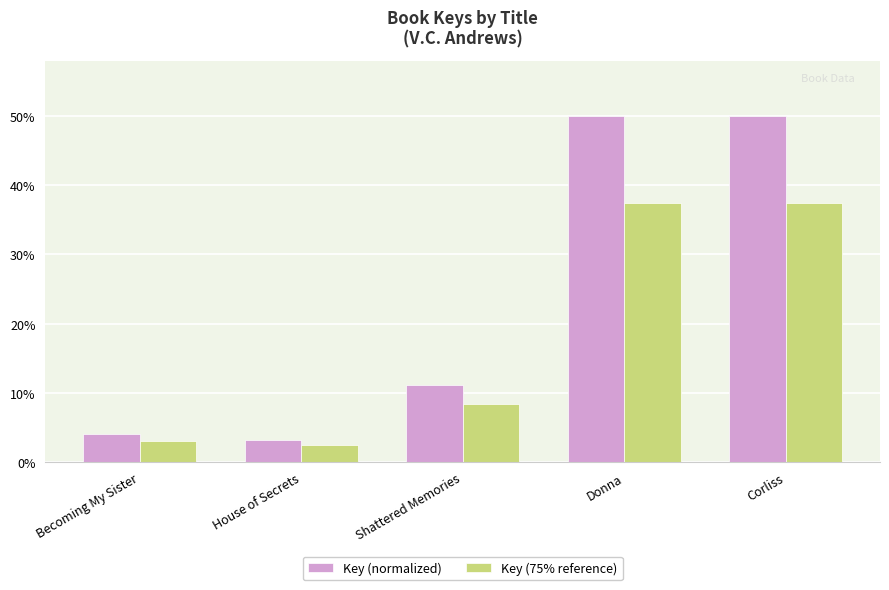

Reading left to right, list all the values displayed in this chart.

Key (normalized): Becoming My Sister=4.1	House of Secrets=3.3	Shattered Memories=11.2	Donna=50.0	Corliss=50.0
Key (75% reference): Becoming My Sister=3.1	House of Secrets=2.4	Shattered Memories=8.4	Donna=37.5	Corliss=37.5